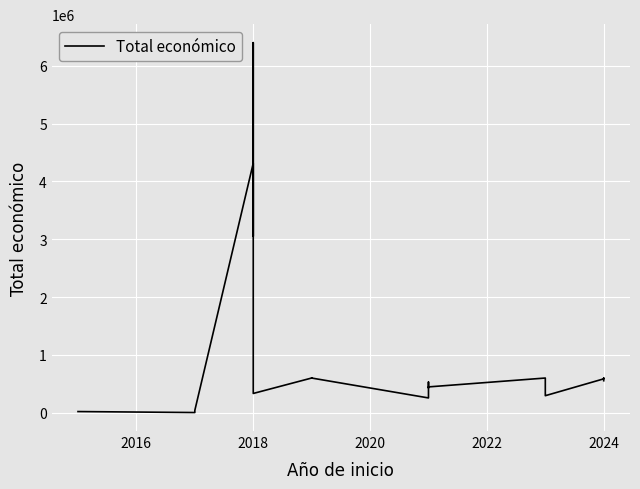

How many interior local valleys (lower than both neighbors) does the data have?

6